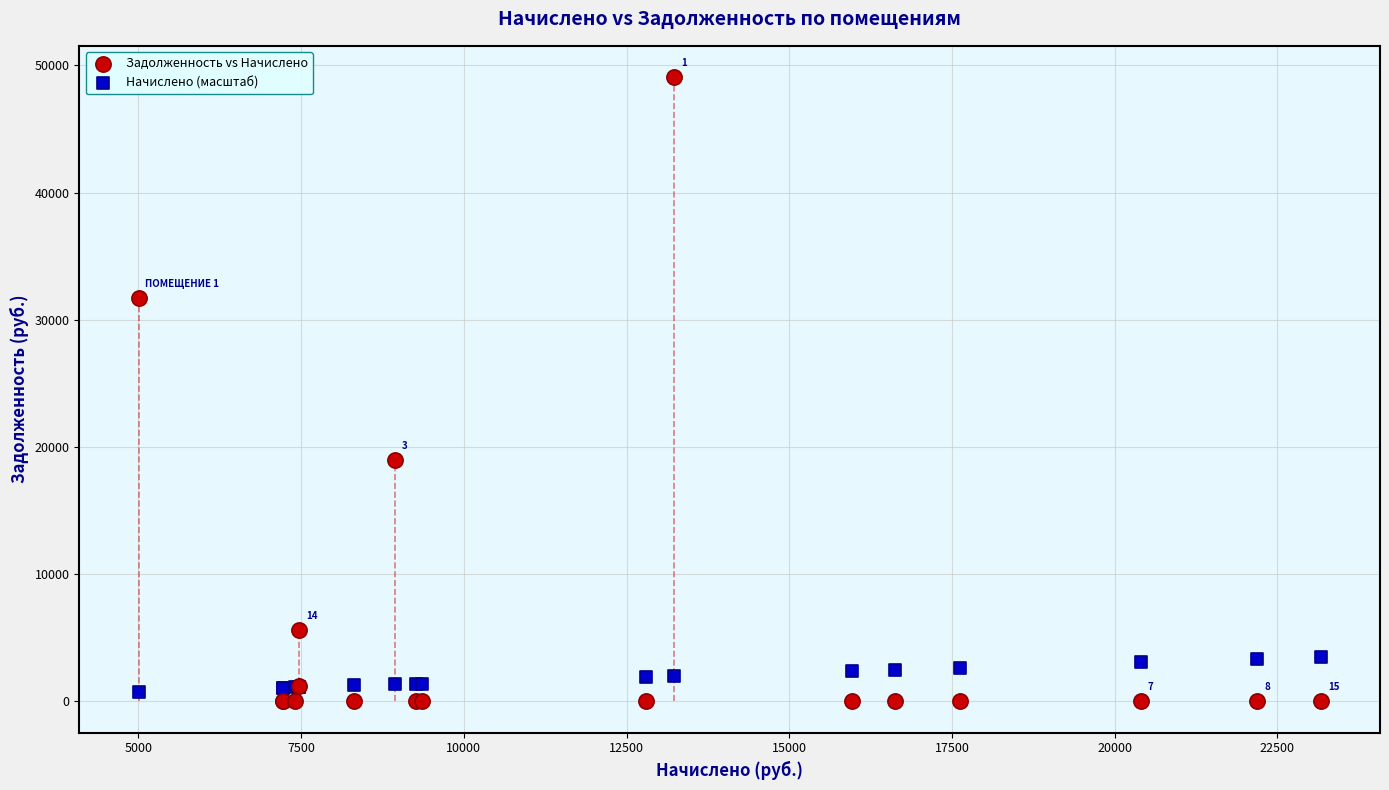

Which series has the largest Y range (max minus min)?

Задолженность vs Начислено